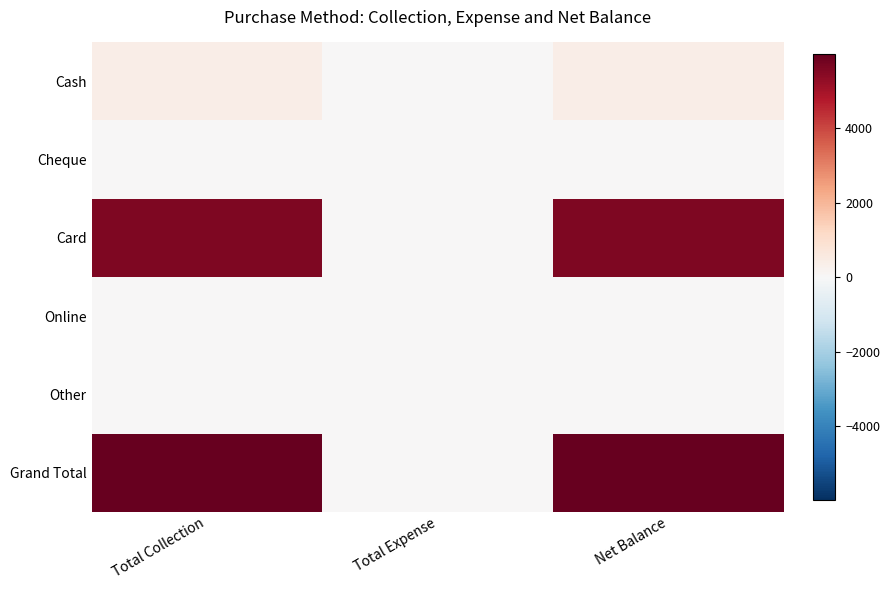

Reading left to right, list all the values displayed in this chart.

Cash: Total Collection=385	Total Expense=0	Net Balance=385
Cheque: Total Collection=0	Total Expense=0	Net Balance=0
Card: Total Collection=5603	Total Expense=0	Net Balance=5603
Online: Total Collection=0	Total Expense=0	Net Balance=0
Other: Total Collection=0	Total Expense=0	Net Balance=0
Grand Total: Total Collection=5988	Total Expense=0	Net Balance=5988